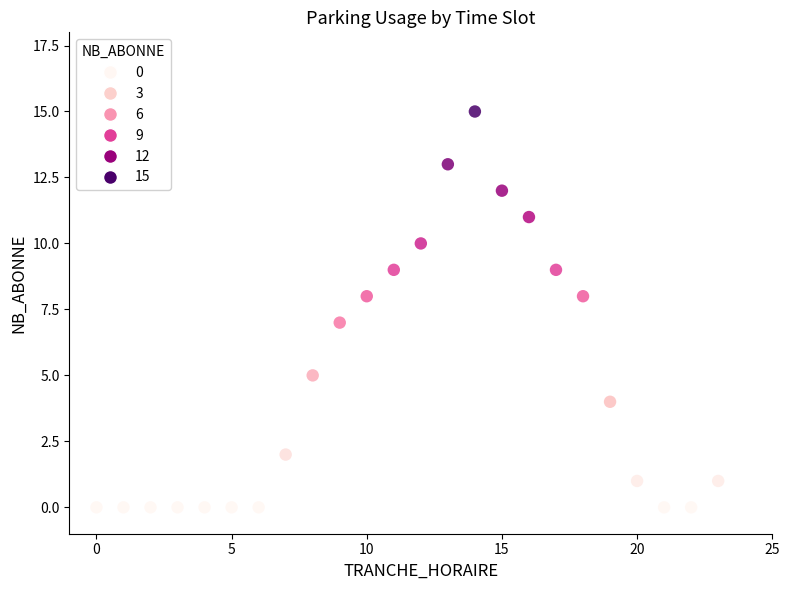

What is the range of Y values (max minus min)?

15